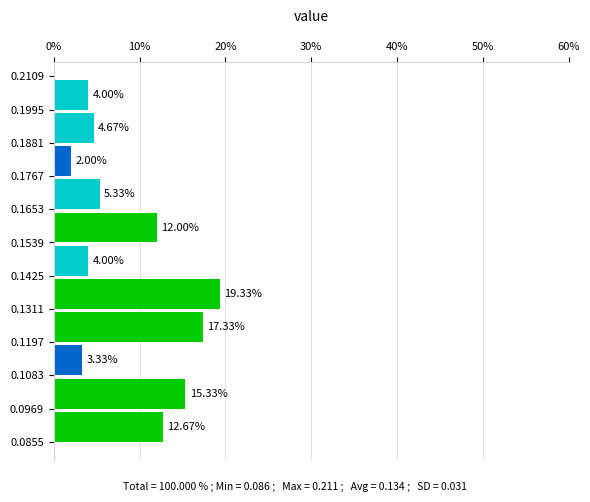

Which range on the y-axis has the longest bar?

0.1311 to 0.1425